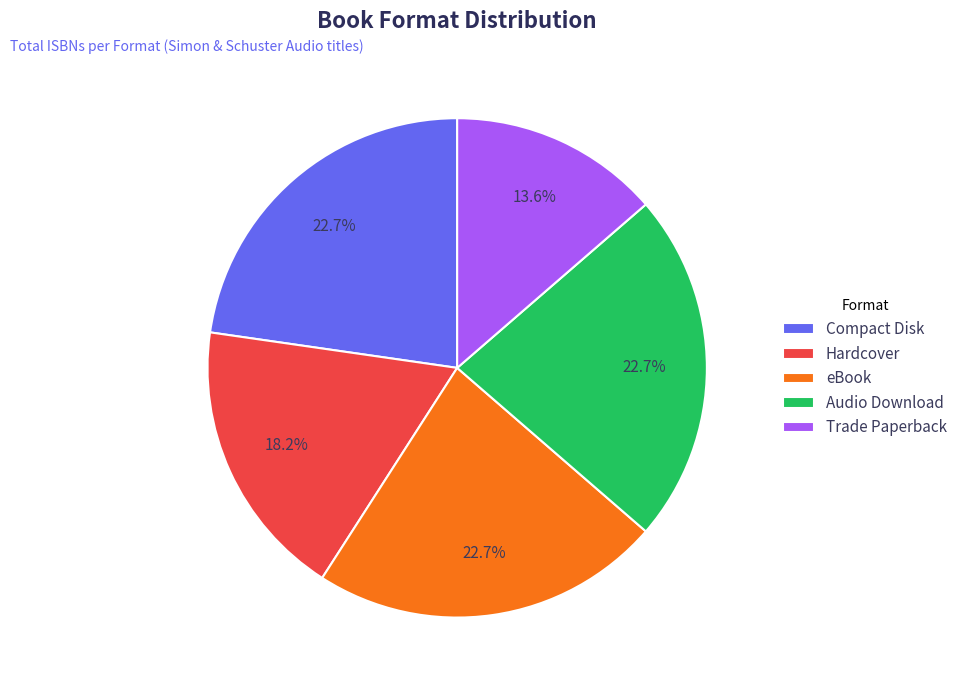

Which category has the smallest portion of the pie?

Trade Paperback